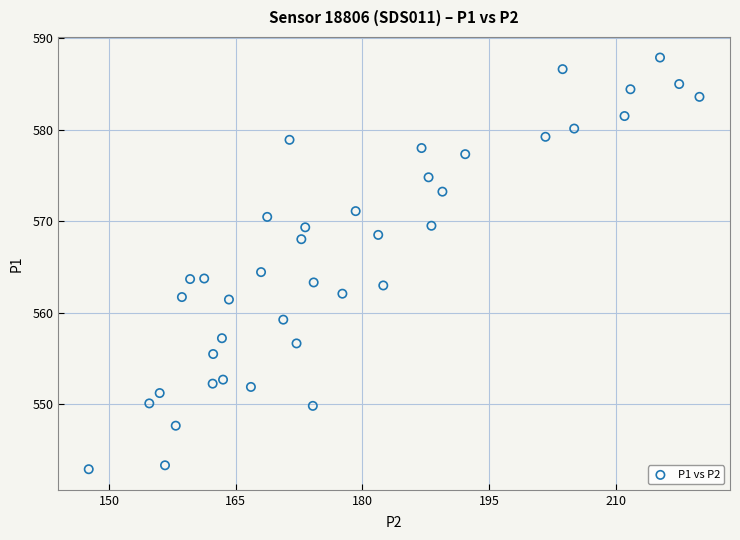

What Y value in the scatter plot is closest to 565?

564.4